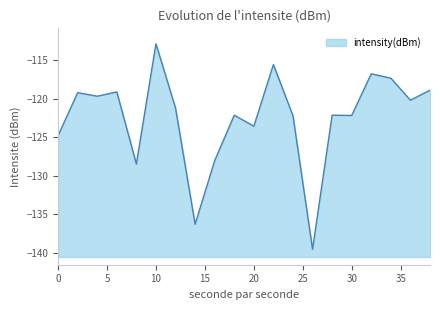

Is it true that the value at 26 is -77.0?

False